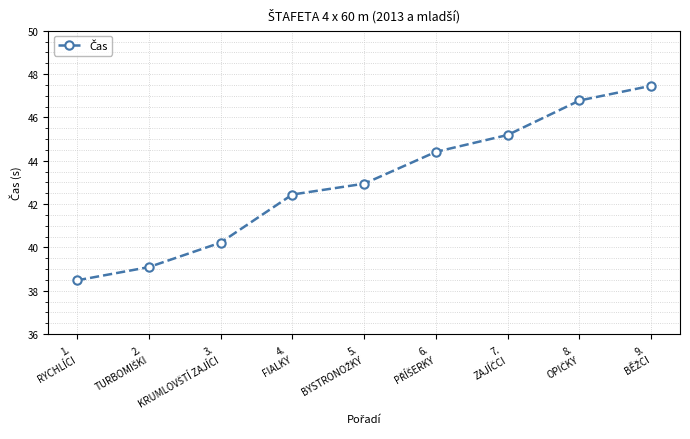

What is the value of the 3rd point from the left?

40.2